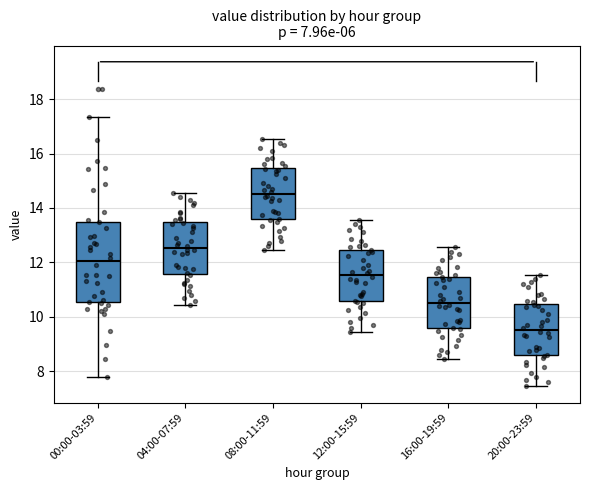

Reading left to right, transcribe this box plot: for each box, give where its median line is, the range the box spans, and where its two whiskers end, as read against the y-axis. The values are not printed on the chart, so give them approximately, as read against the axis.

00:00-03:59: median 12.0, box 10.6 to 13.4, whiskers 7.8 to 17.4
04:00-07:59: median 12.6, box 11.6 to 13.4, whiskers 10.4 to 14.6
08:00-11:59: median 14.6, box 13.6 to 15.4, whiskers 12.4 to 16.6
12:00-15:59: median 11.6, box 10.6 to 12.4, whiskers 9.4 to 13.6
16:00-19:59: median 10.6, box 9.6 to 11.4, whiskers 8.4 to 12.6
20:00-23:59: median 9.6, box 8.6 to 10.4, whiskers 7.4 to 11.6